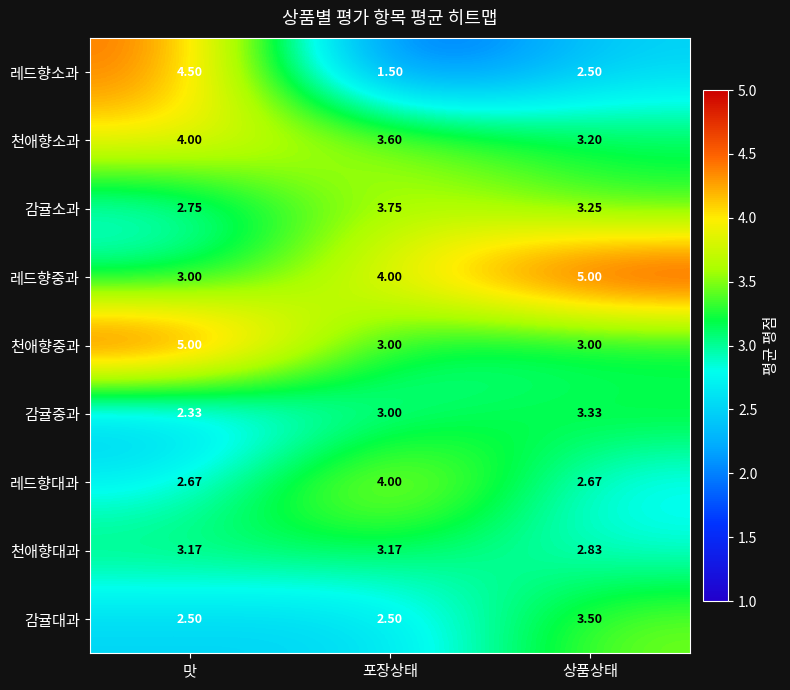

Where is 레드향중과 nearest to the value 4?

포장상태